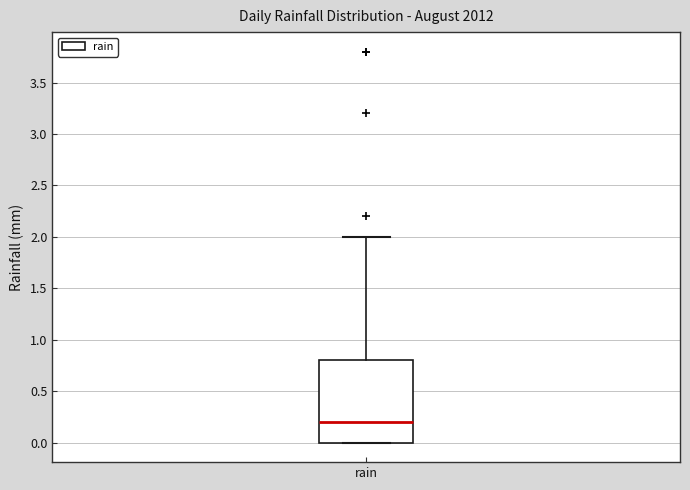

Transcribe this box plot: give where the median line is, the range the box spans, and where the two whiskers end, as read against the y-axis. The values are not printed on the chart, so give them approximately, as read against the axis.

median 0.2, box 0.0 to 0.8, whiskers 0.0 to 2.0